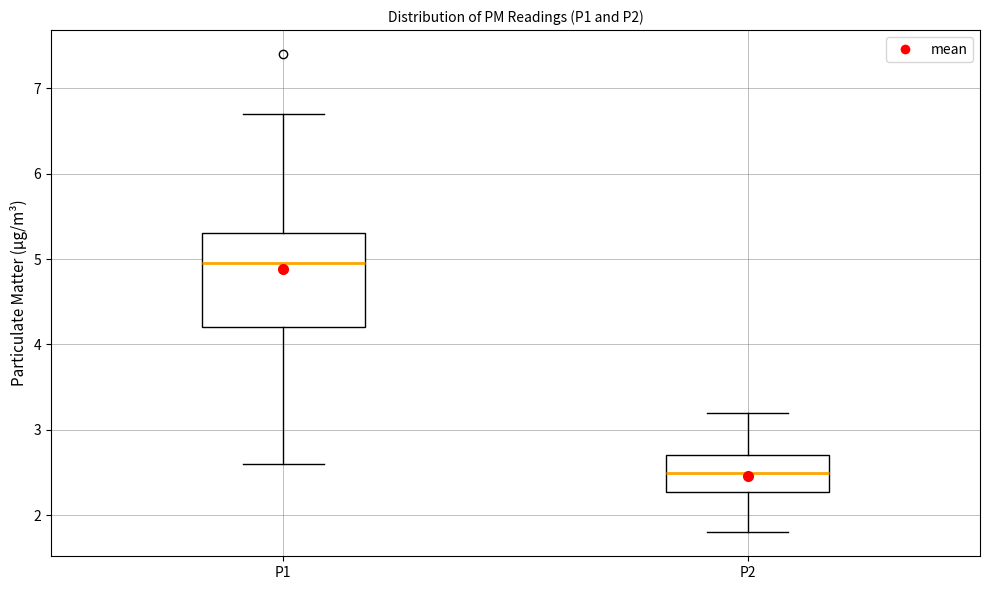

Which box has the highest median line?

P1